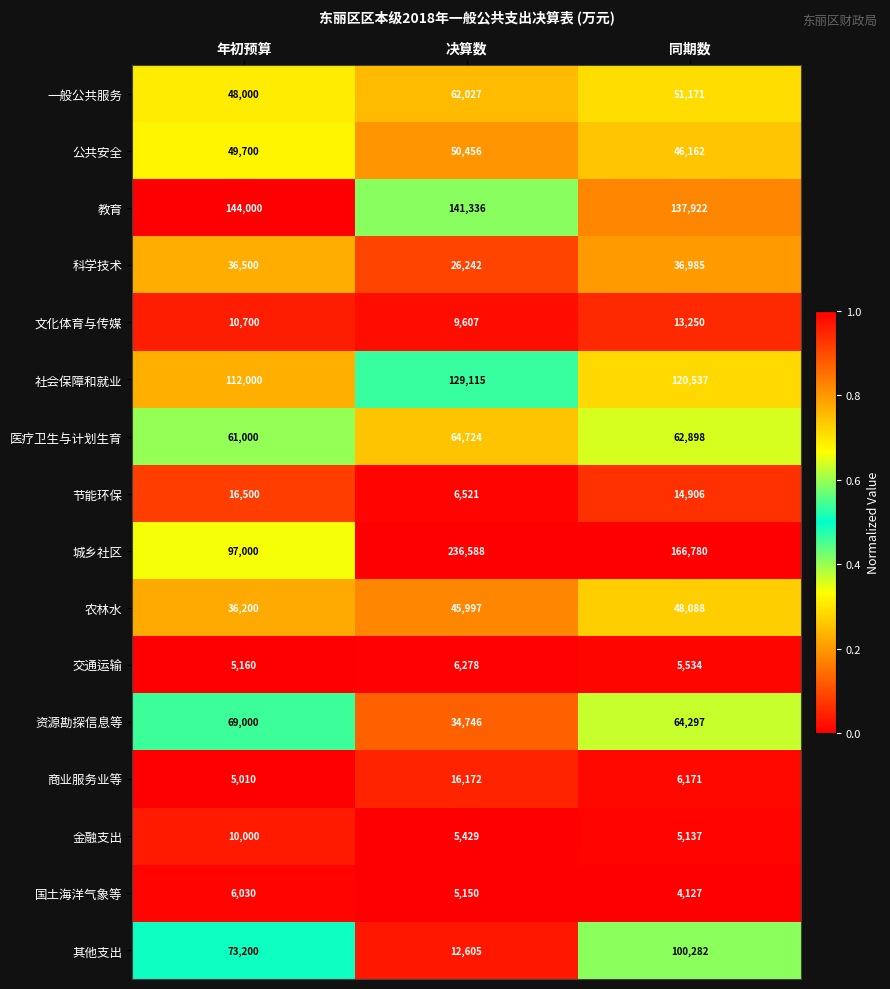

At which label does 资源勘探信息等 first exceed 64297?

年初预算